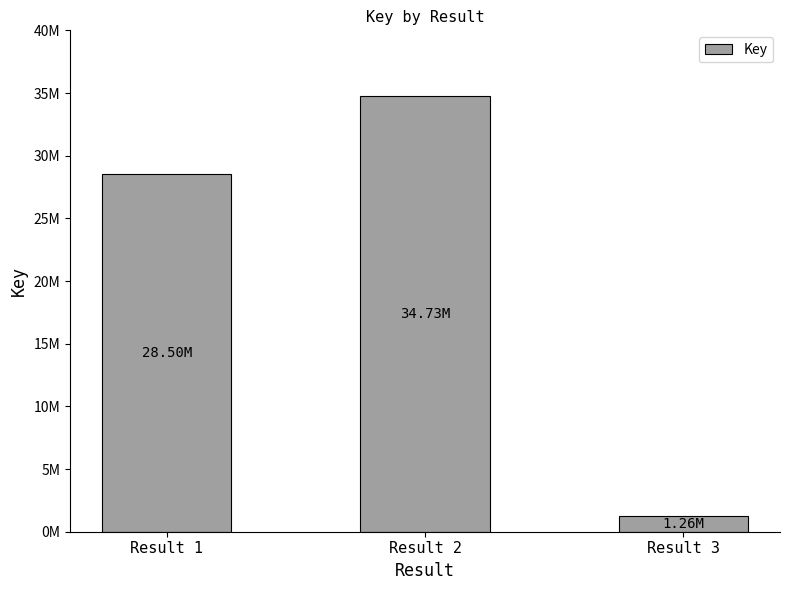

Are the bars horizontal?

No